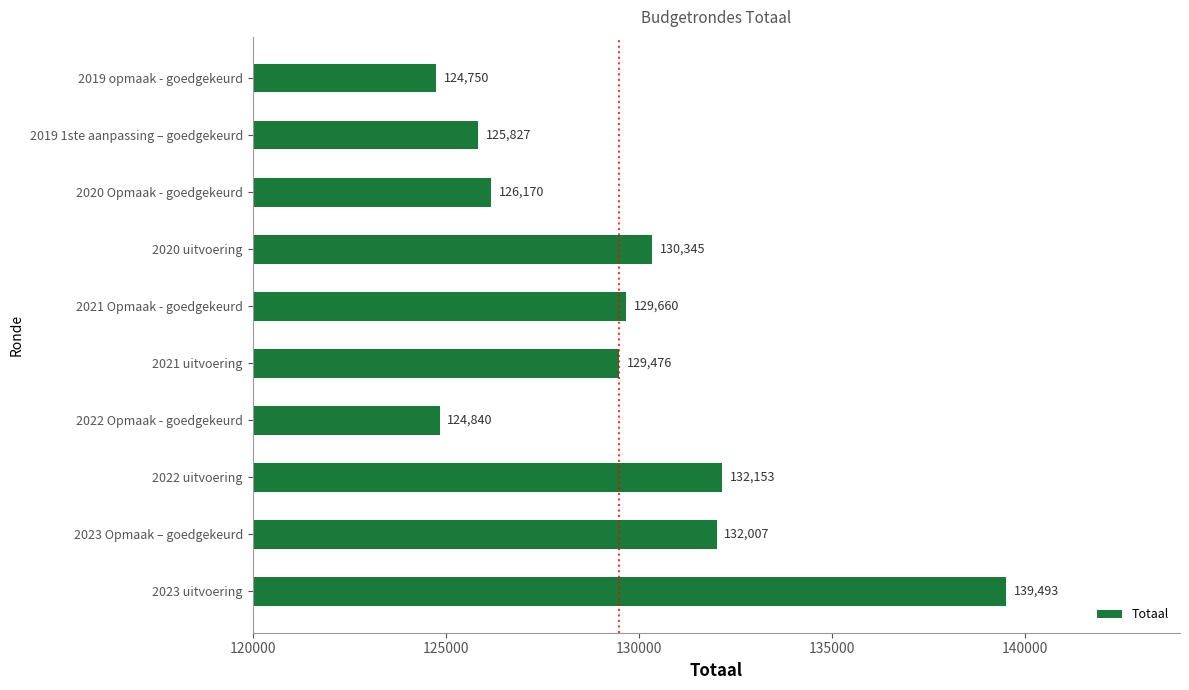

What is the maximum value shown in the chart?

139493